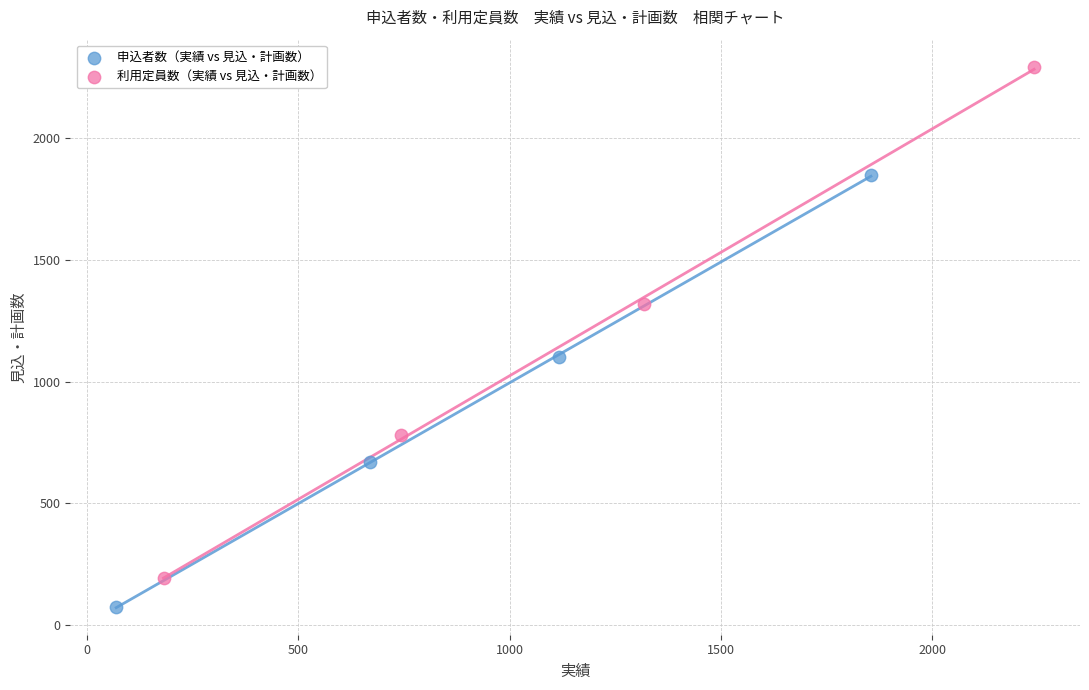

Which series has the widest spread of Y values?

利用定員数（実績 vs 見込・計画数）